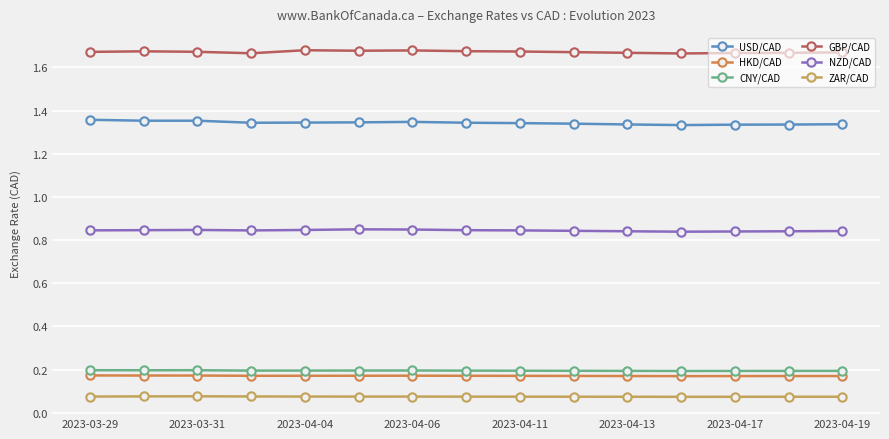

Is this an area chart (filled region under the line)?

No